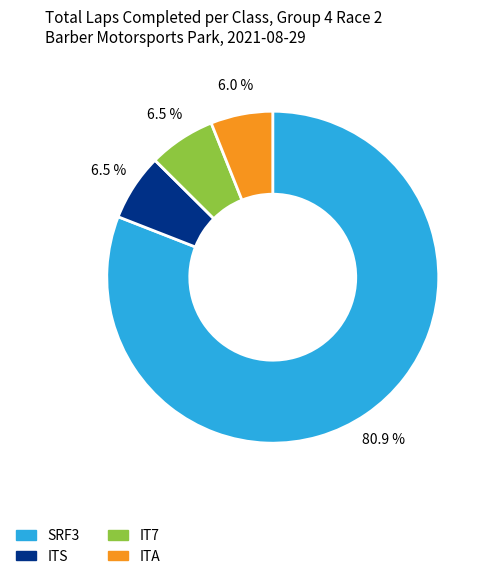

Is there a majority slice in this chart?

Yes